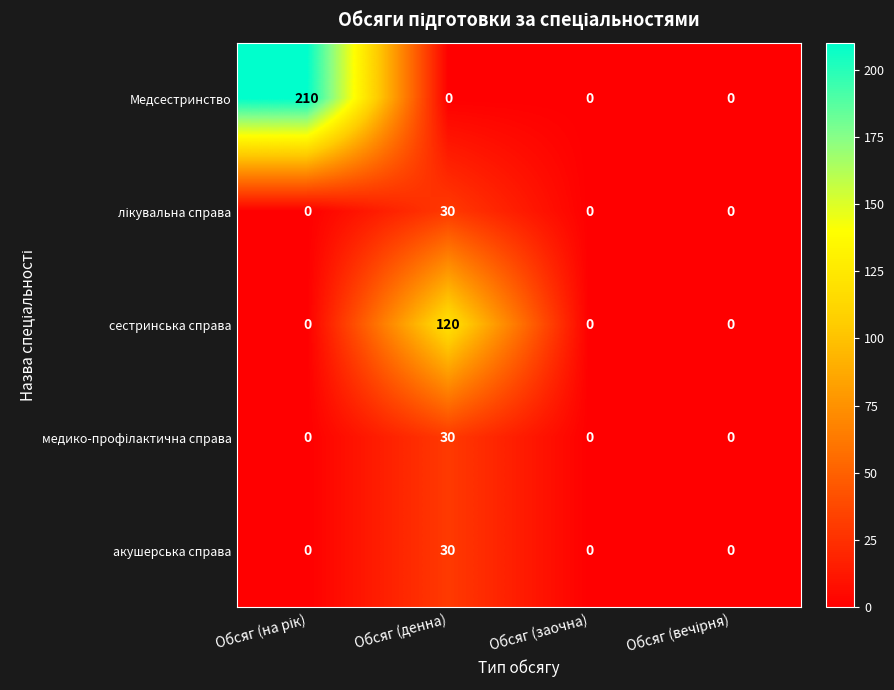

Which series has the widest spread of values?

Медсестринство